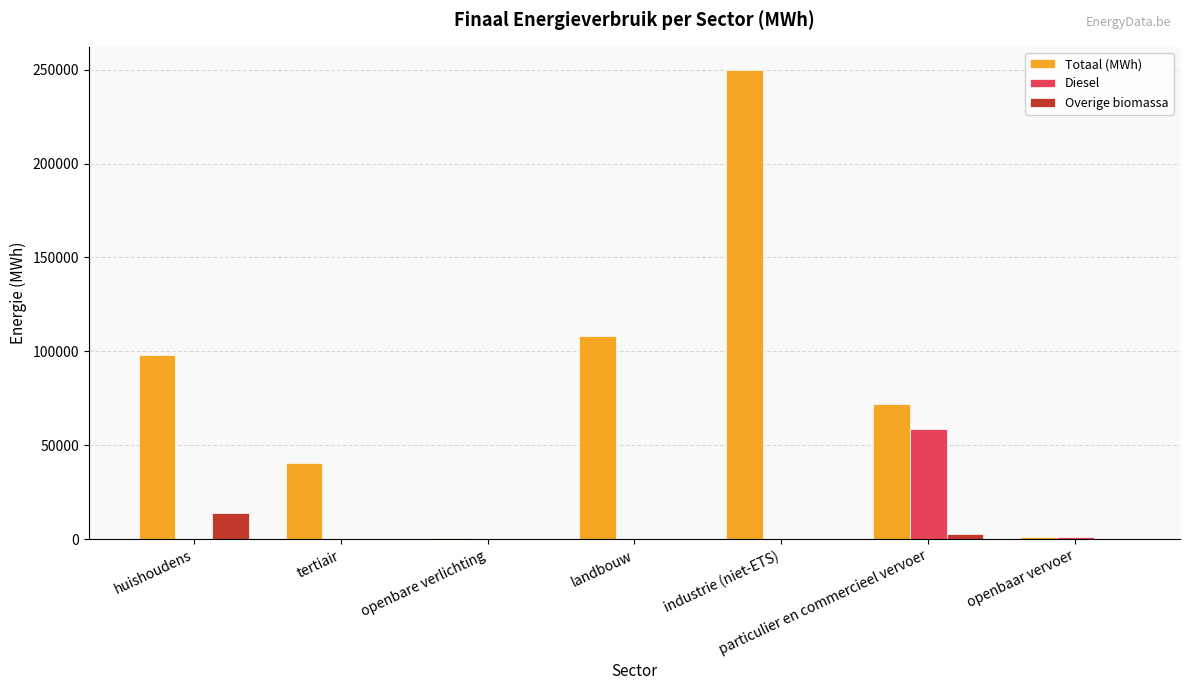

At which category is the sum across all series the highest?

industrie (niet-ETS)